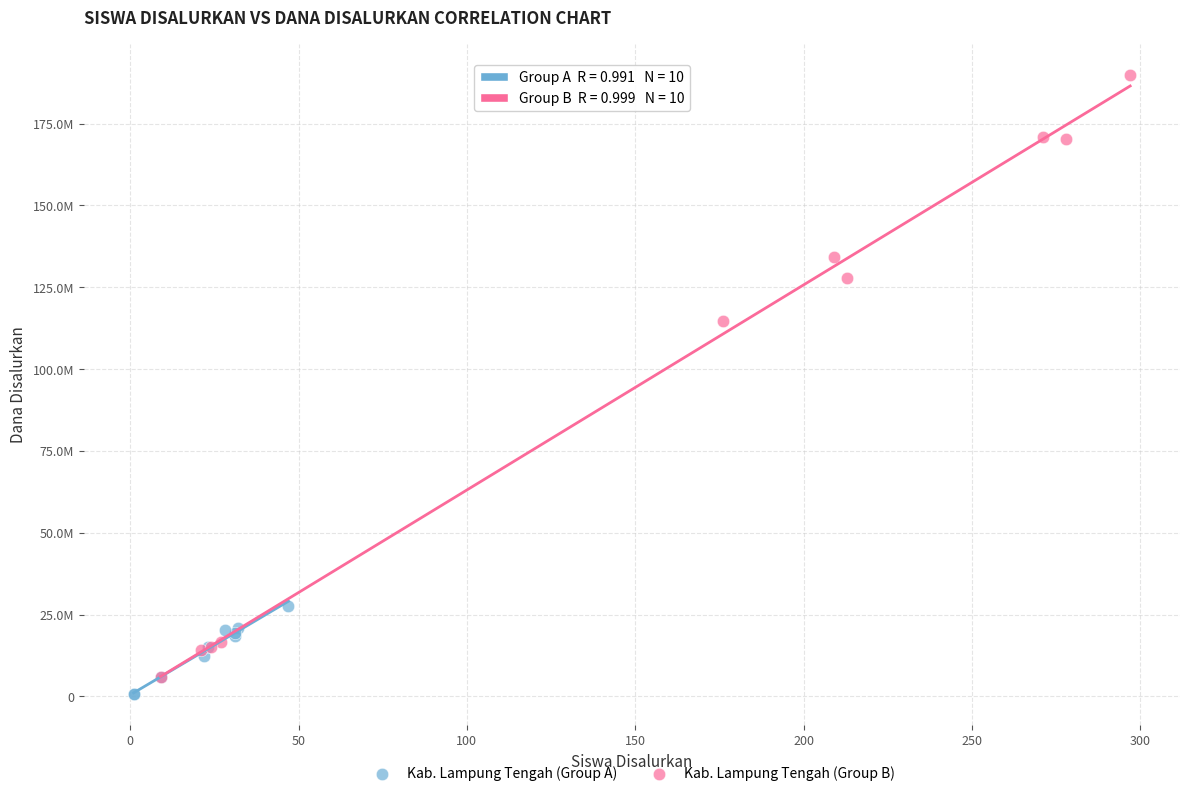

What are all the series names shown in the legend?

Kab. Lampung Tengah (Group A), Kab. Lampung Tengah (Group B)